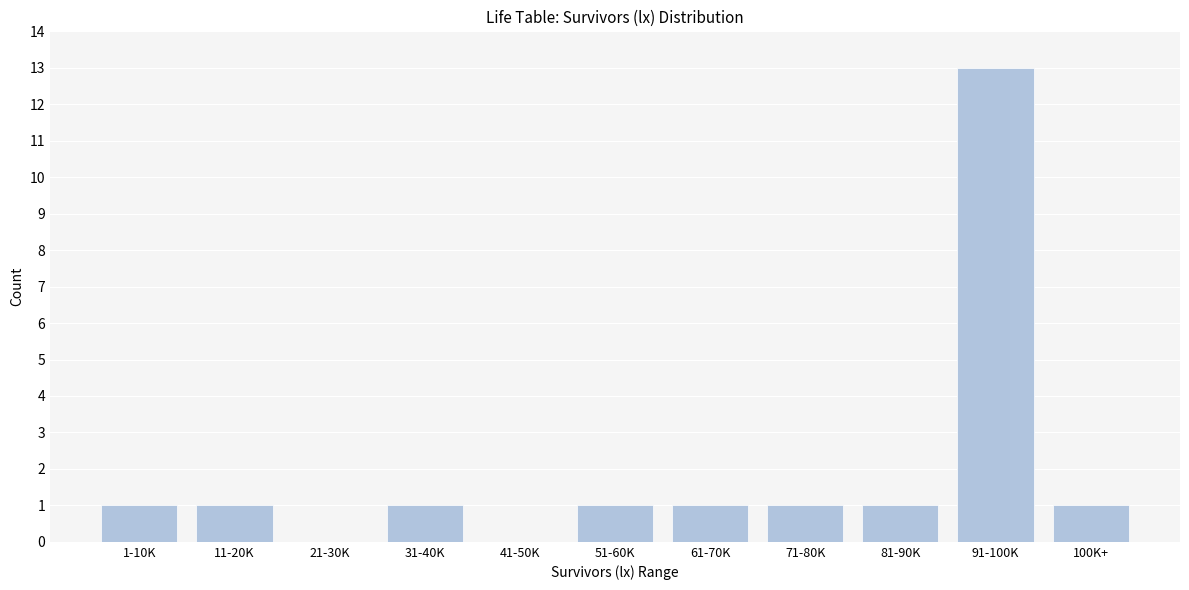

Reading left to right, transcribe all the data shown in this chart.

1-10K=1	11-20K=1	21-30K=0	31-40K=1	41-50K=0	51-60K=1	61-70K=1	71-80K=1	81-90K=1	91-100K=13	100K+=1